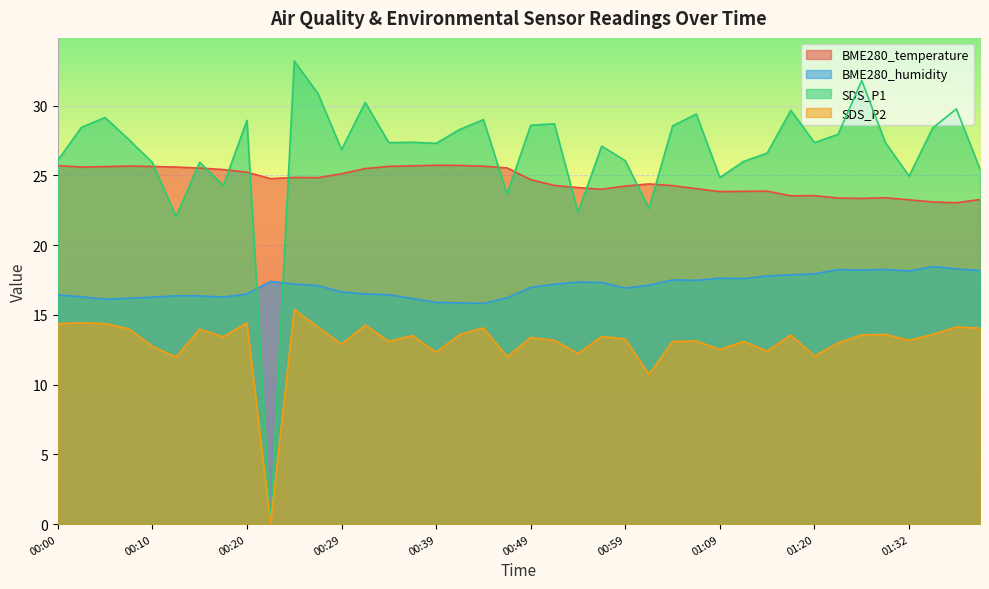

At which label does SDS_P1 first exceed 27?

00:02